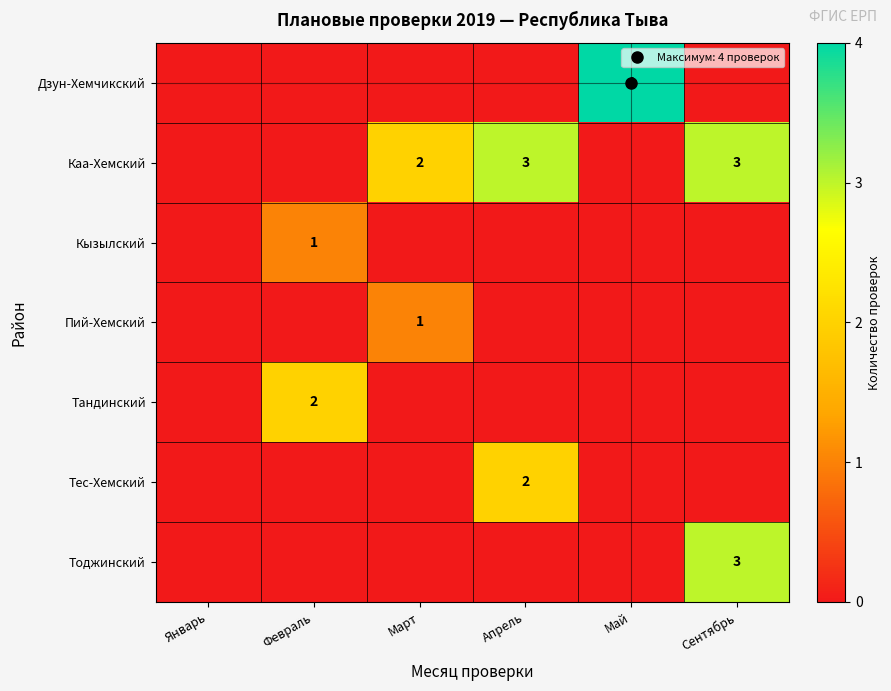

At which category is the sum across all series the highest?

Сентябрь